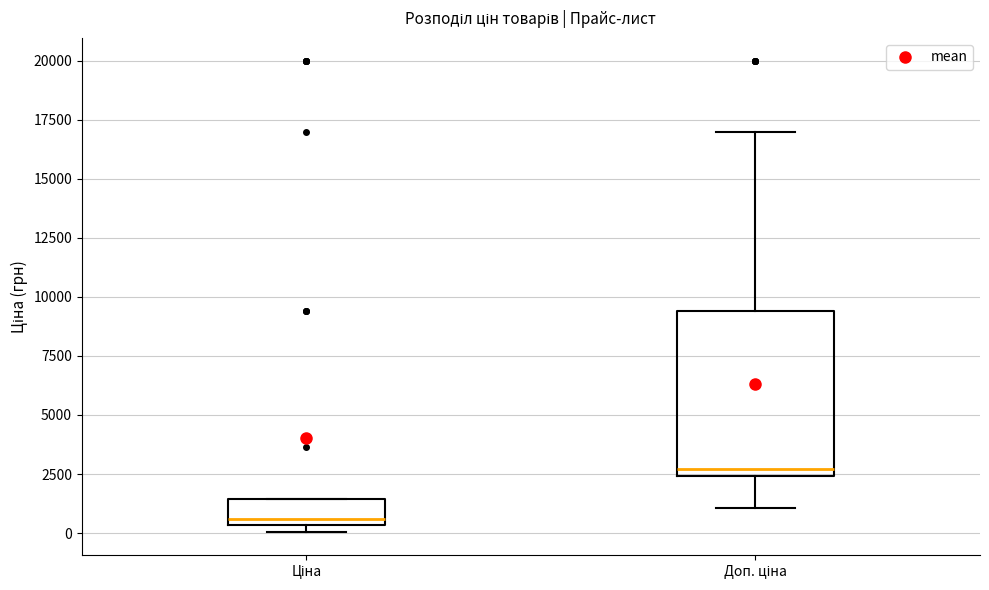

Reading left to right, transcribe this box plot: for each box, give where its median line is, the range the box spans, and where its two whiskers end, as read against the y-axis. The values are not printed on the chart, so give them approximately, as read against the axis.

Ціна: median 500 (just above the box's lower edge), box 500 to 1500, whiskers 0 to 1500
Доп. ціна: median 2500 (just above the box's lower edge), box 2500 to 9500, whiskers 1000 to 17000